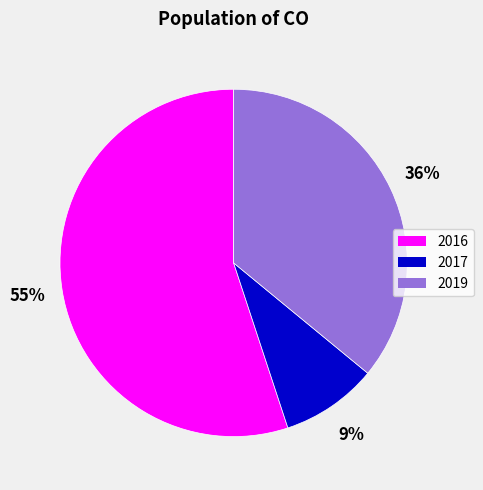

Is there any slice that represents more than half of the pie?

Yes